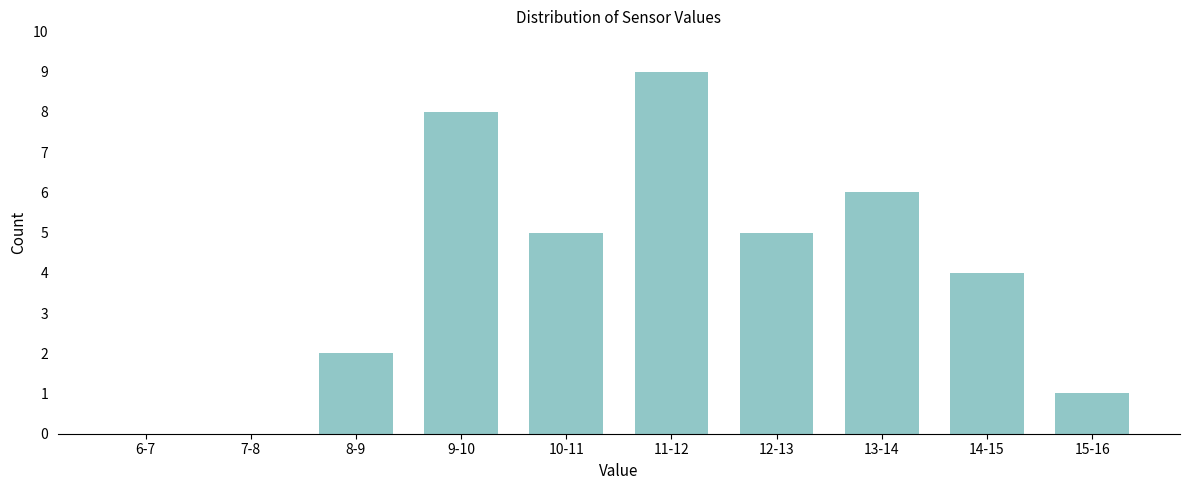

Reading left to right, extract all data points from this chart.

6-7=0	7-8=0	8-9=2	9-10=8	10-11=5	11-12=9	12-13=5	13-14=6	14-15=4	15-16=1